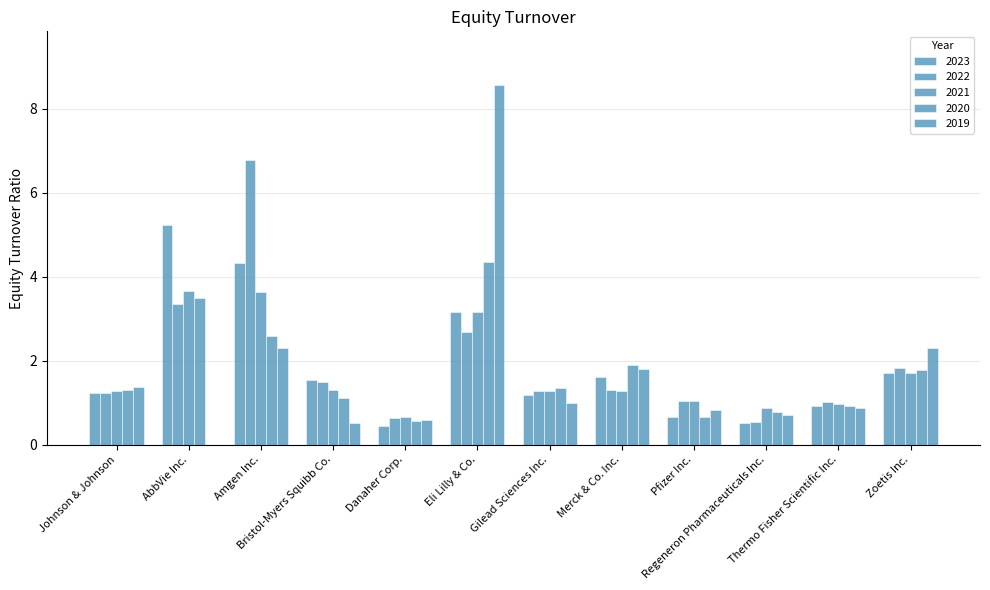

Rank the categories by 2022 value from lowest to highest.

Regeneron Pharmaceuticals Inc., Danaher Corp., Thermo Fisher Scientific Inc., Pfizer Inc., Johnson & Johnson, Gilead Sciences Inc., Merck & Co. Inc., Bristol-Myers Squibb Co., Zoetis Inc., Eli Lilly & Co., AbbVie Inc., Amgen Inc.